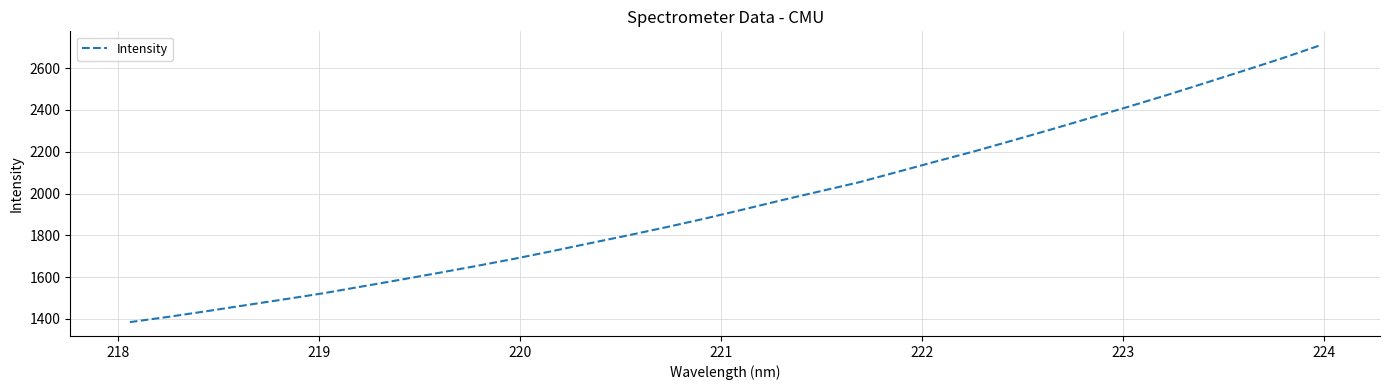

What is the maximum value shown in the chart?

2710.1